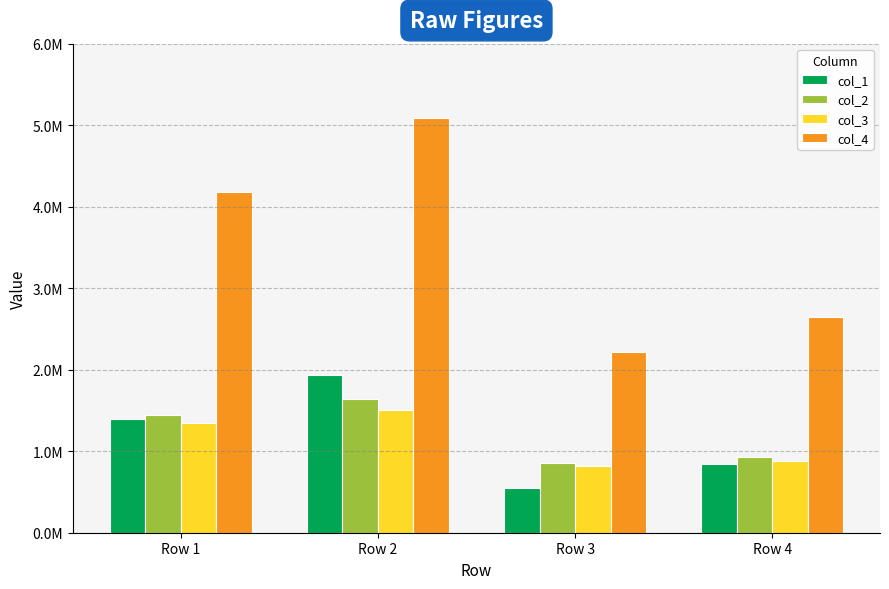

What is the difference between the maximum and minimum values in the col_2 series?

791000